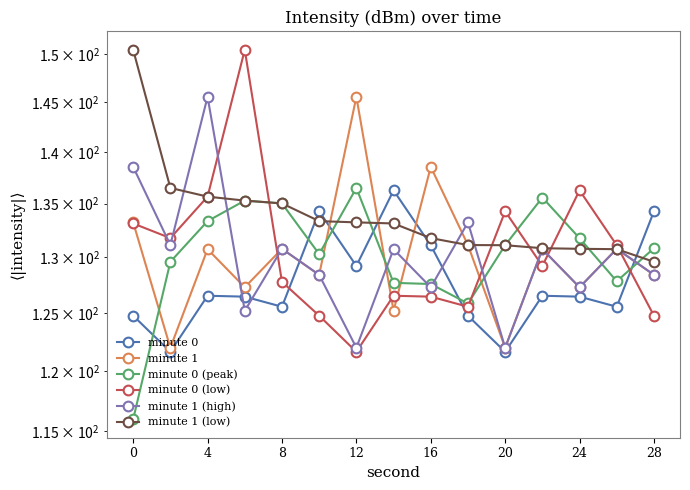

What is the value of the minute 1 (low) point at the 3rd from the left?

135.7